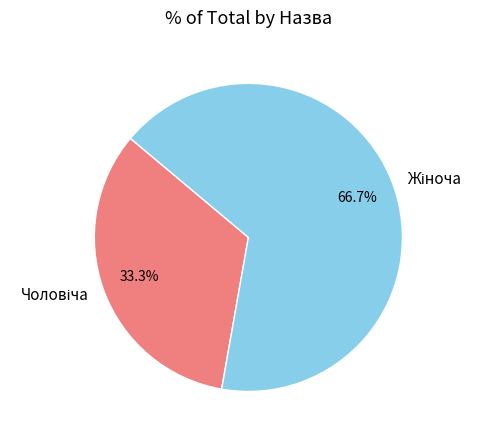

Does any single category account for the majority?

Yes